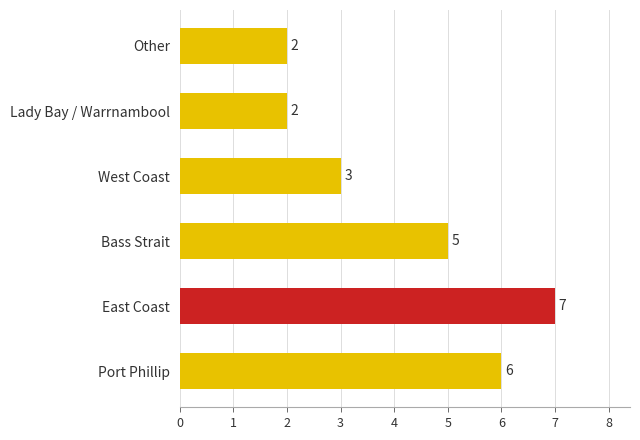

Rank the categories by value from highest to lowest.

East Coast, Port Phillip, Bass Strait, West Coast, Lady Bay / Warrnambool, Other